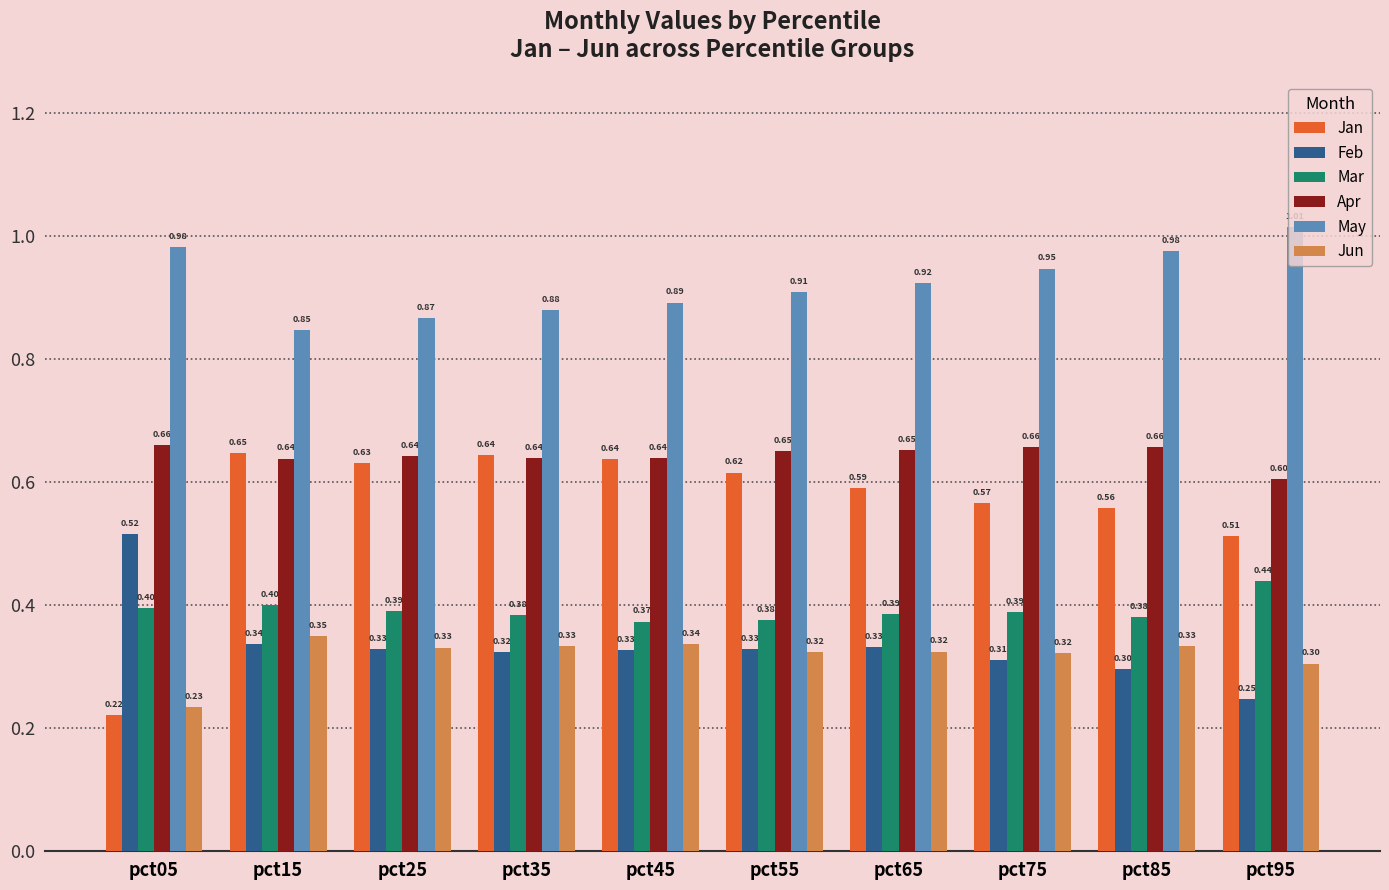

What is the approximate value of Jun at pct65?

0.3